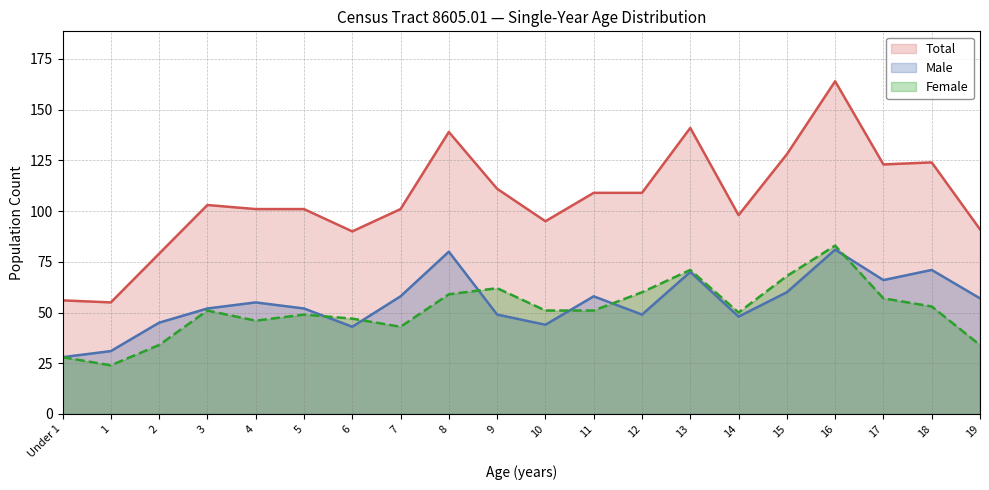

Where do Female (line) and Male (line) first cross each other?

5 and 6